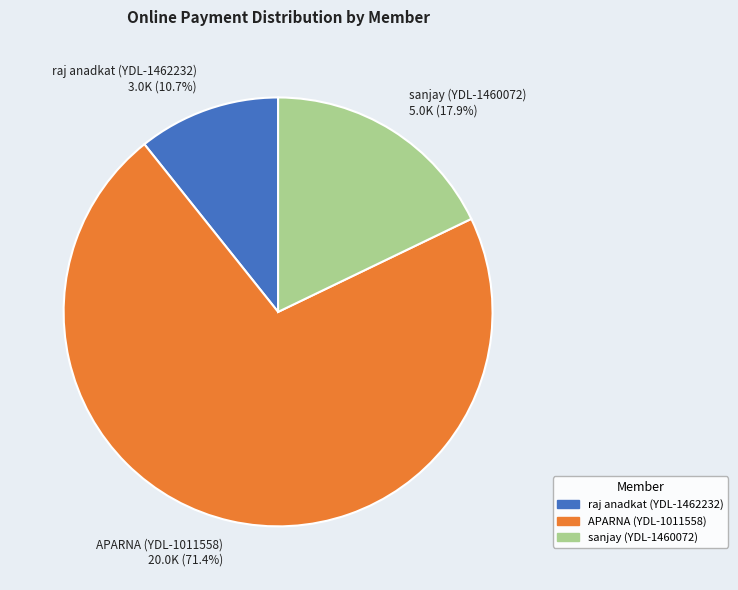

The raj anadkat (YDL-1462232) slice represents 1% of the pie. True or false?

False